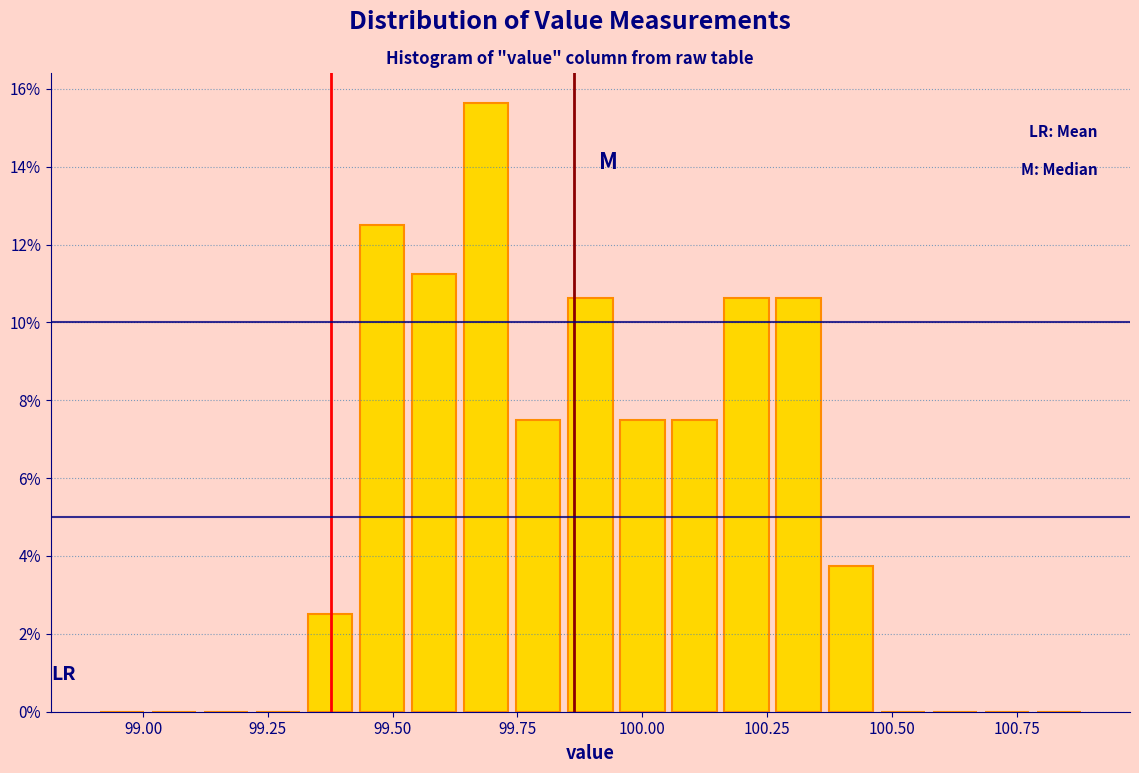

Read against the x-axis, roughly where is the centre of the tallest bar?

99.70